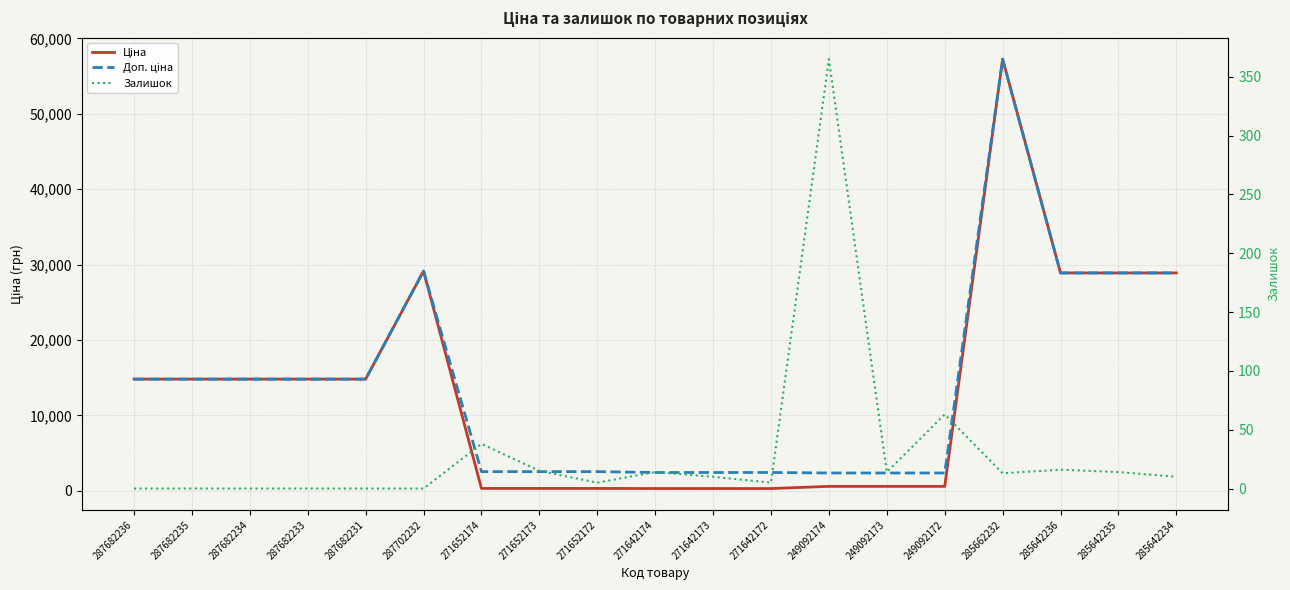

What is the label of the 13th point from the right?

271652174